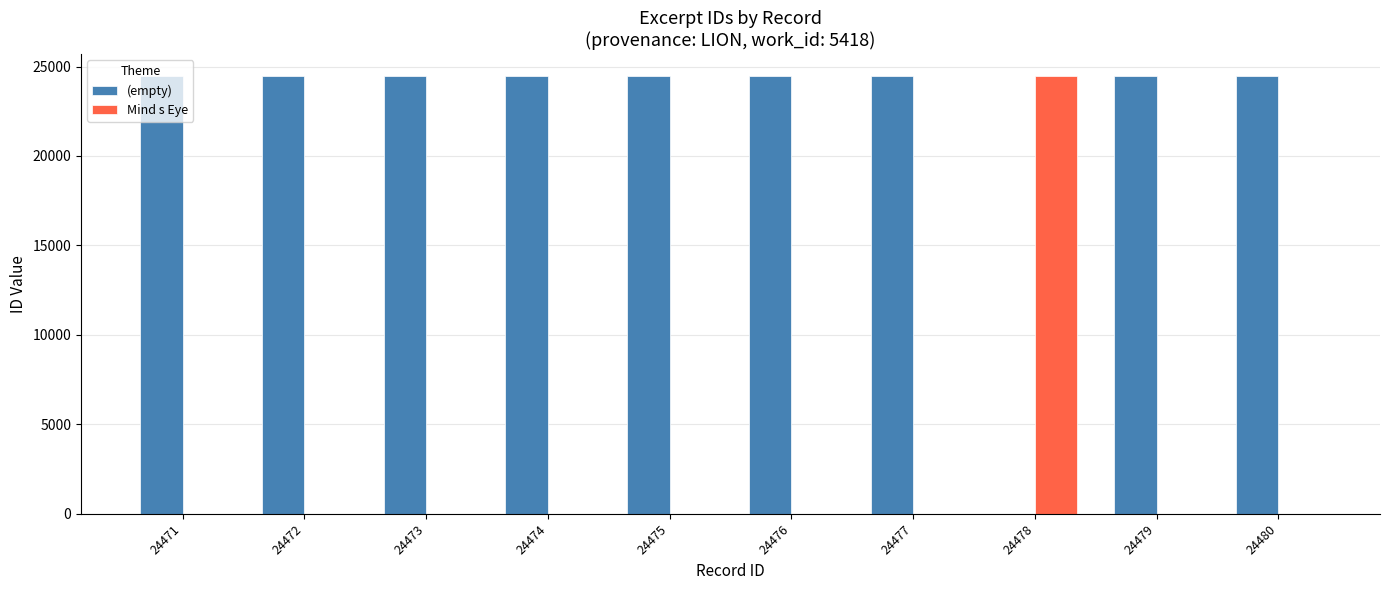

Is it true that (empty) equals 24475 at 24475?

True